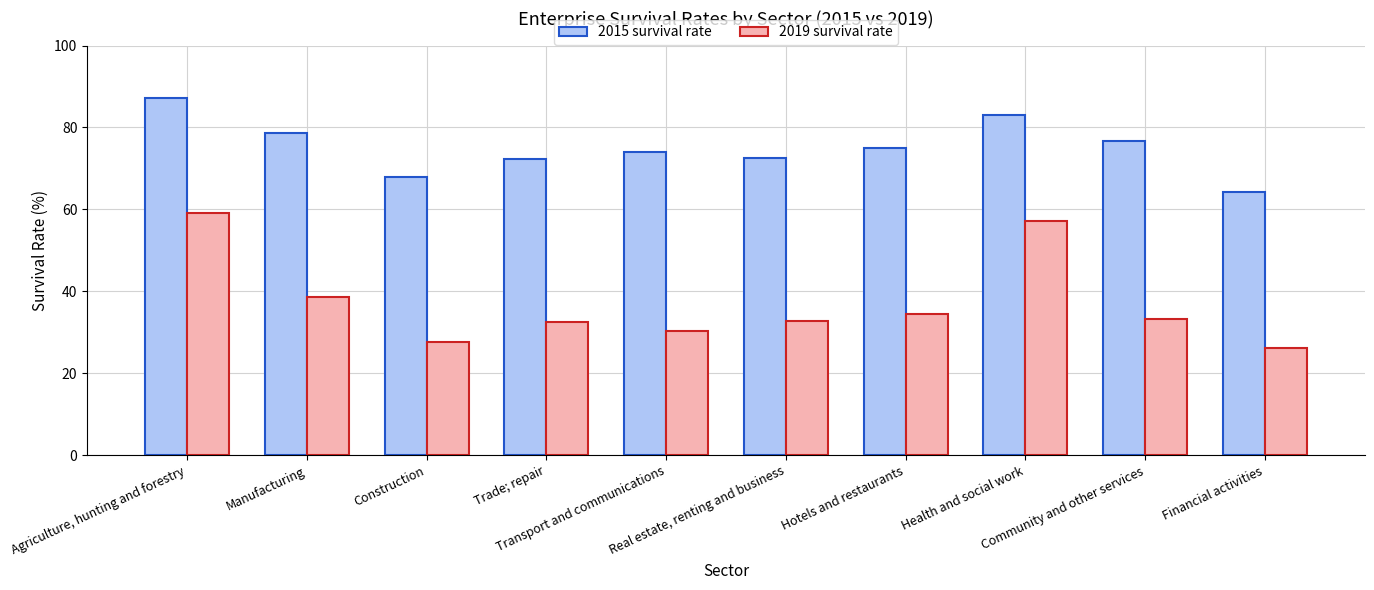

What is the approximate value of 2015 survival rate at Community and other services?

76.7